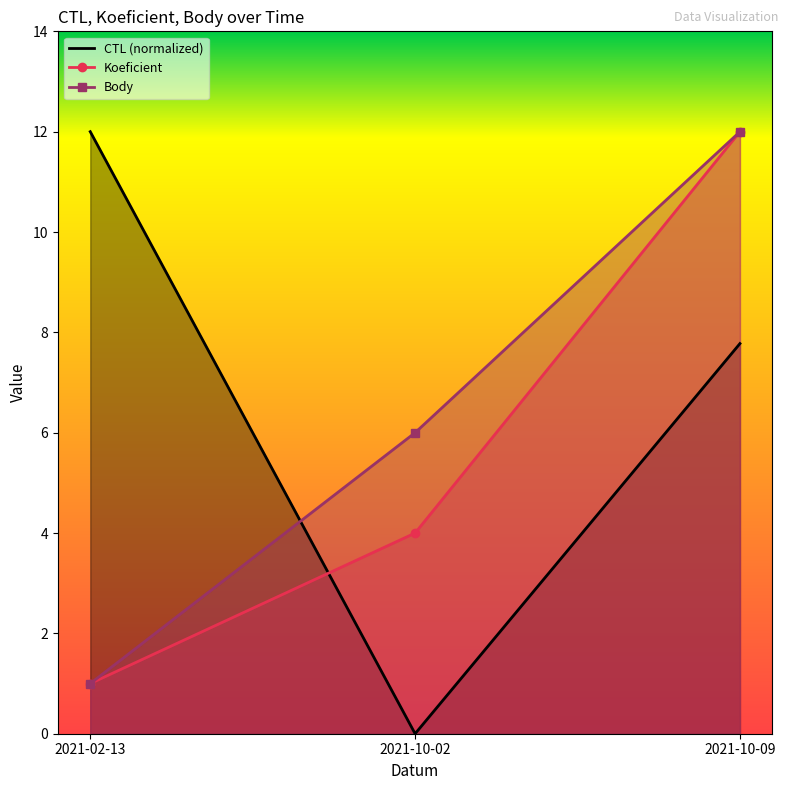

What is the label of the 3rd point from the right?

2021-02-13